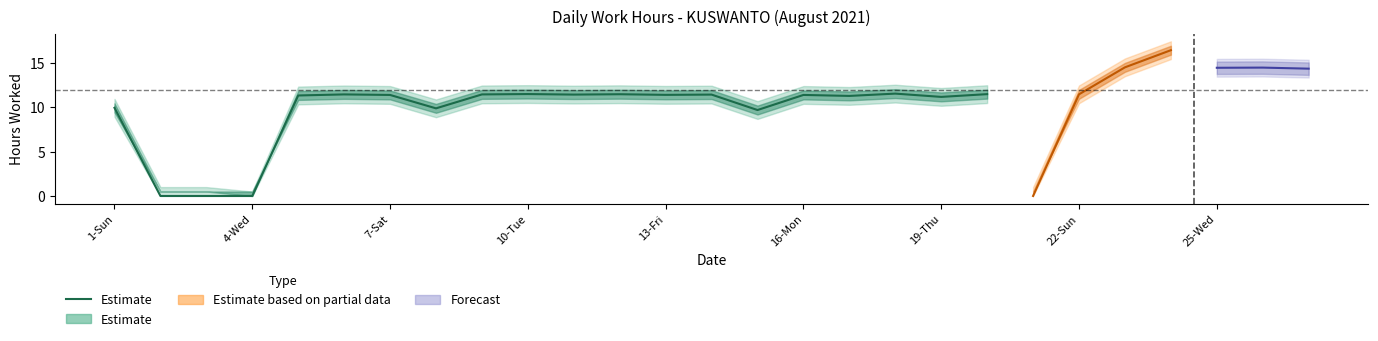

What is the average value?

9.5